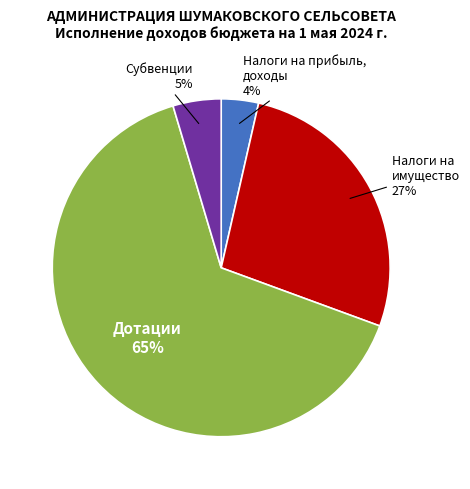

Rank the categories by value from highest to lowest.

Дотации, Налоги на имущество, Субвенции, Налоги на прибыль, доходы